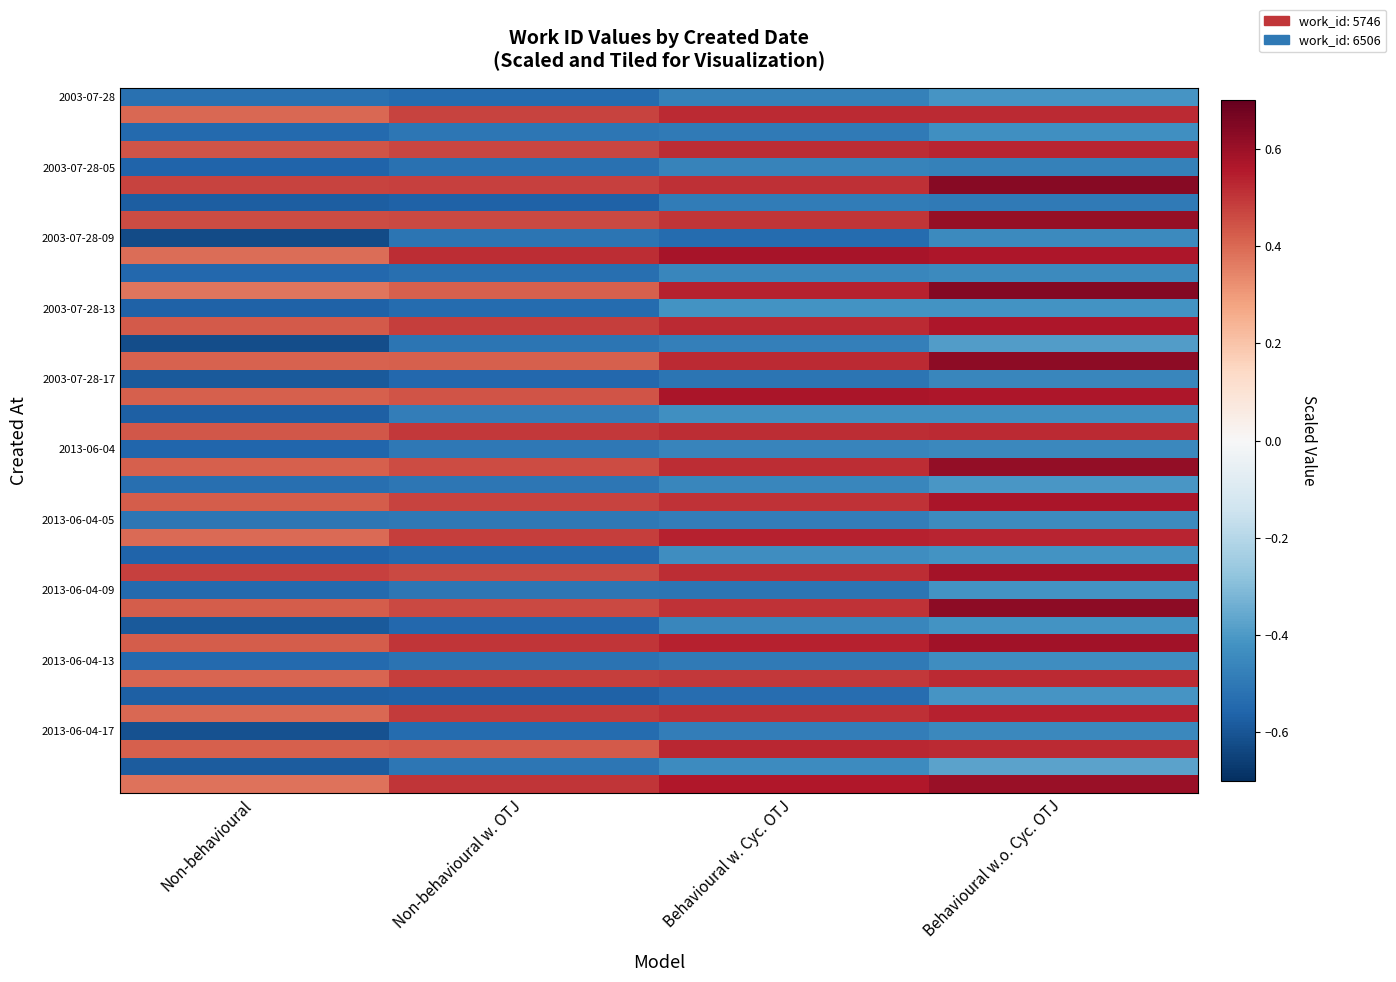

At which category is the sum across all series the highest?

Behavioural w.o. Cyc. OTJ